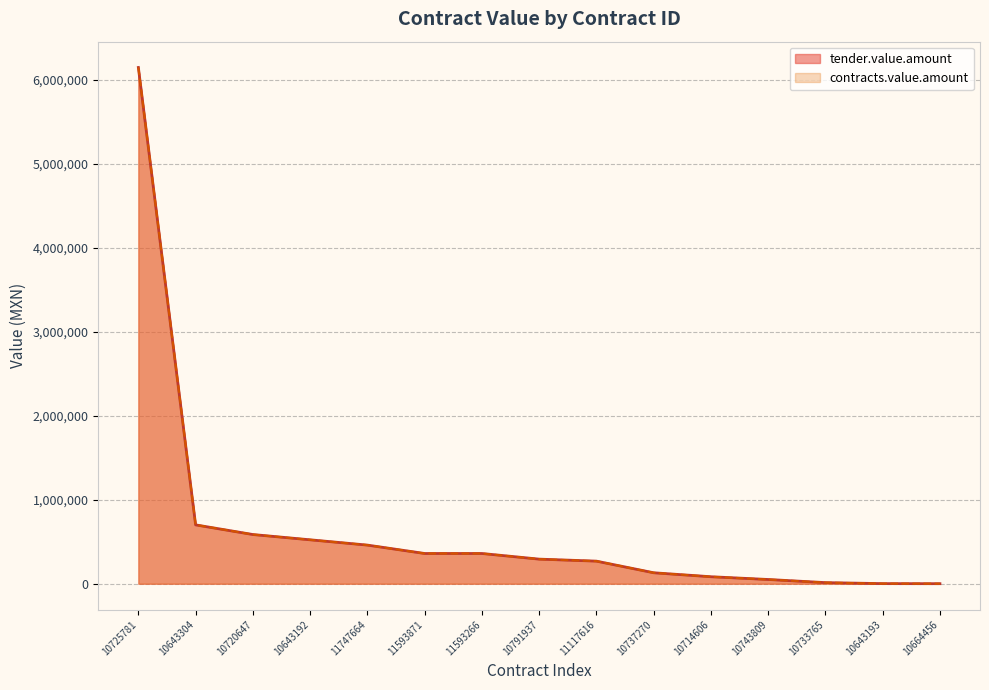

True or false: tender.value.amount and contracts.value.amount cross at least once.

False